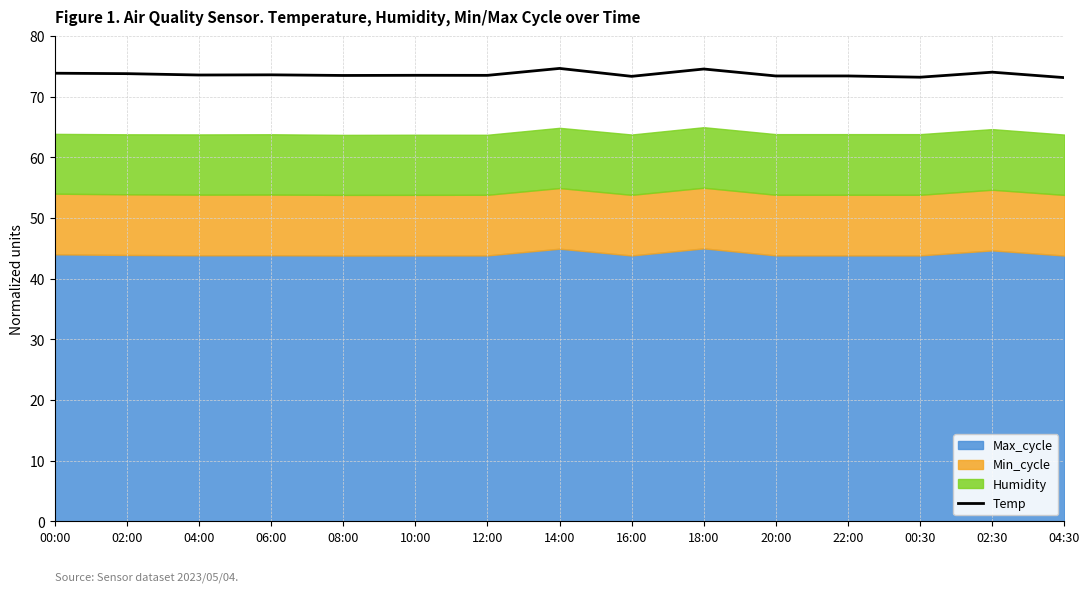

Is it true that the value at 08:00 is 127.4?

False